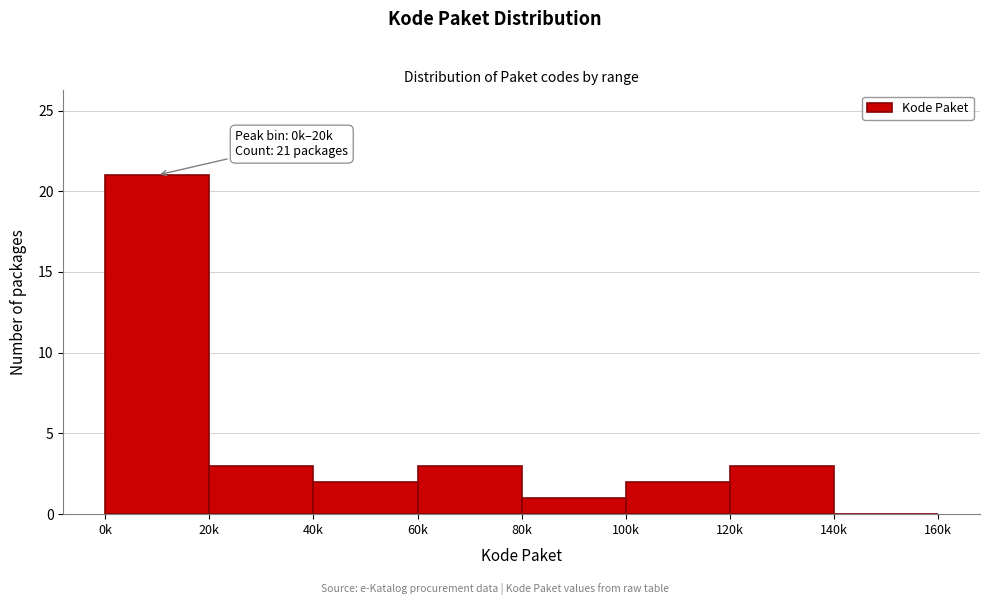

Reading left to right, transcribe all the data shown in this chart.

0k=21	20k=3	40k=2	60k=3	80k=1	100k=2	120k=3	140k=0